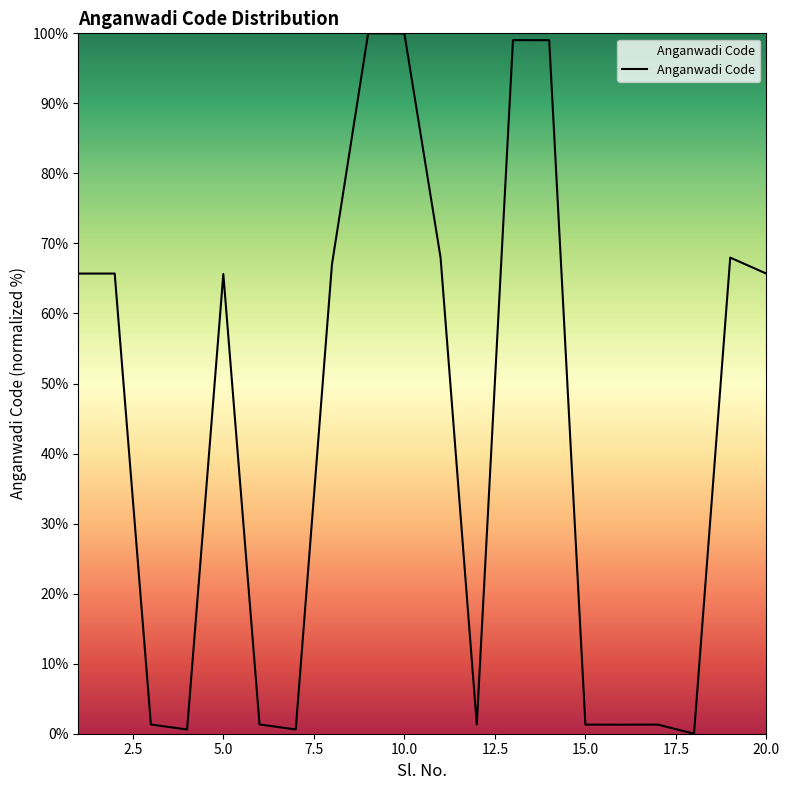

What is the maximum value shown in the chart?

100.0